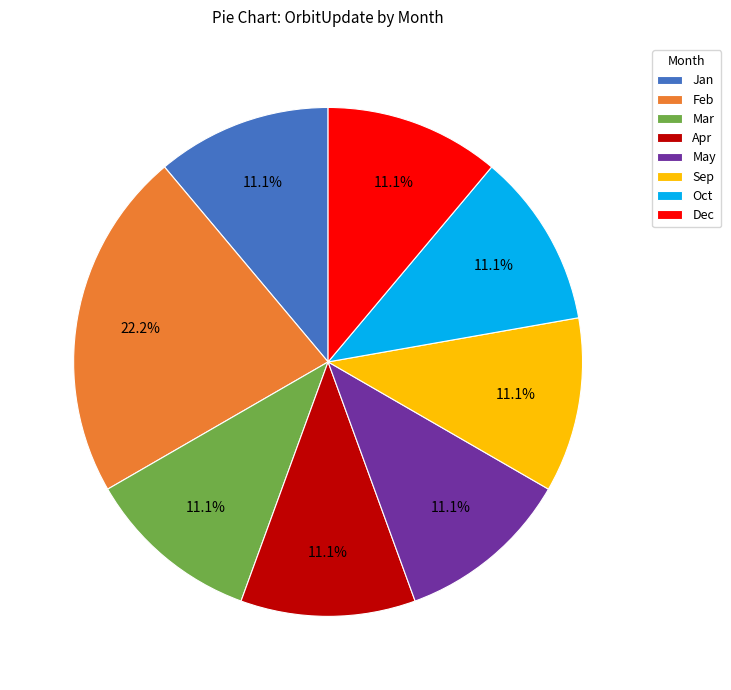

Does Sep account for over 50% of the chart?

No